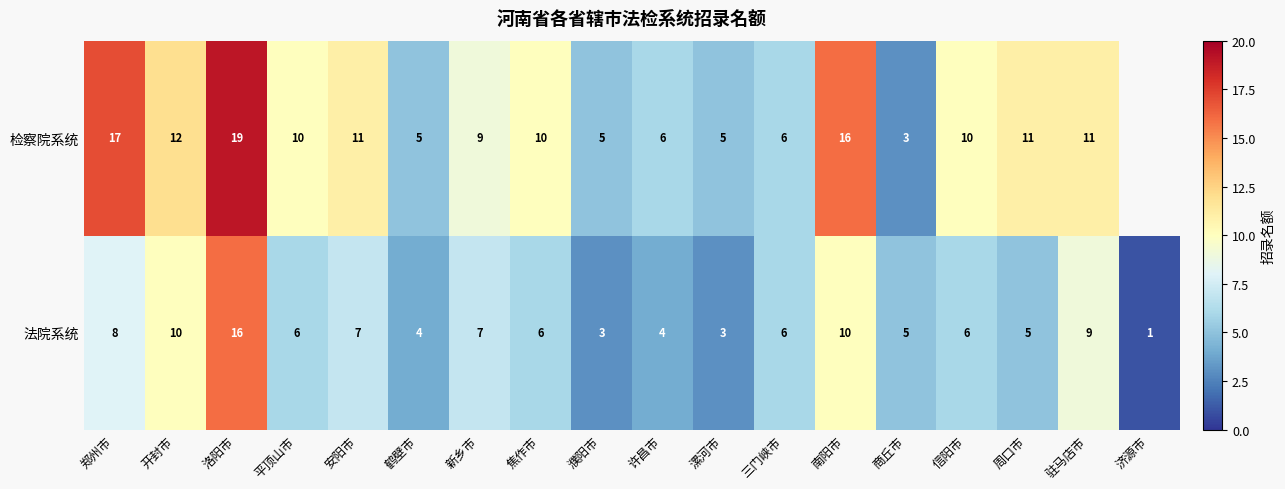

Rank the series at 郑州市 from highest to lowest value.

检察院系统, 法院系统